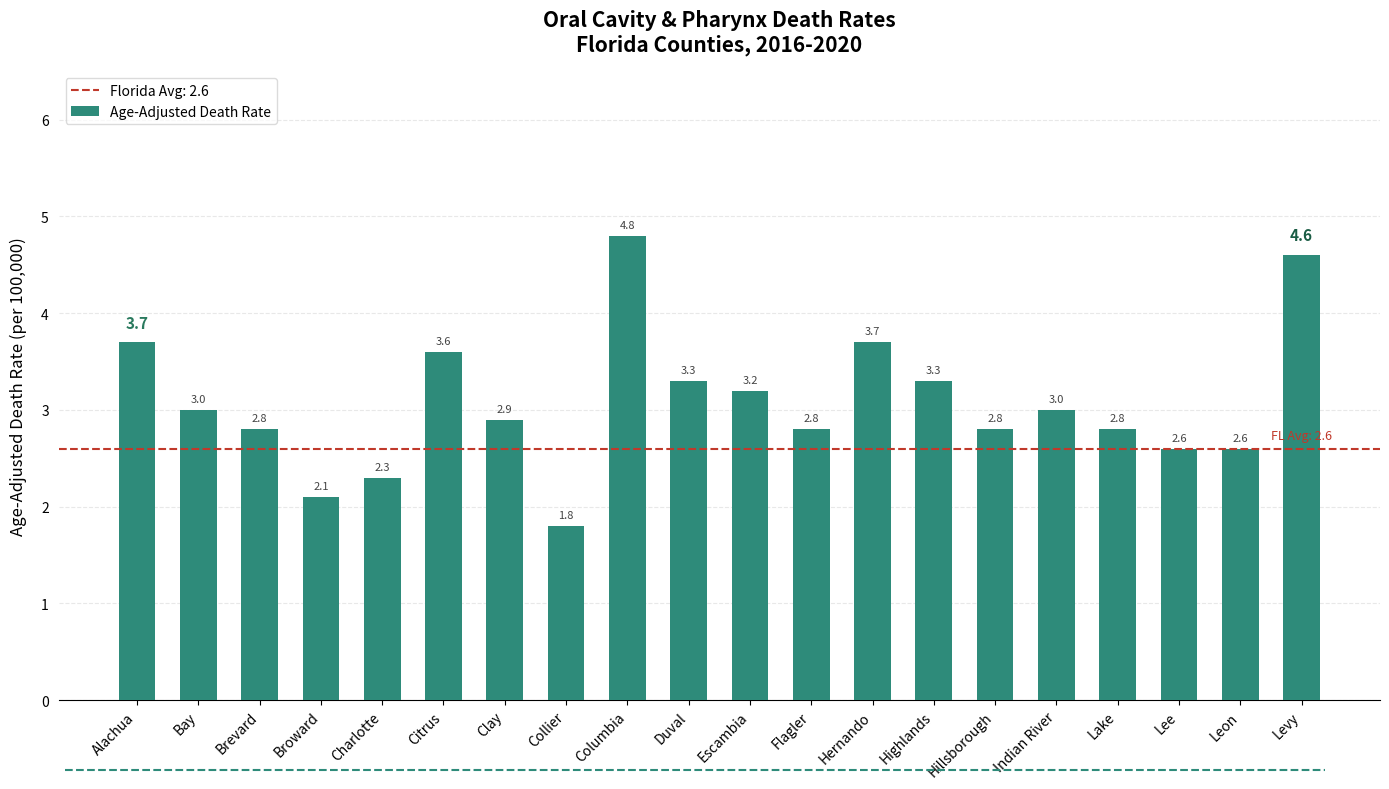

What is the sum of the values at Hernando and Levy?

8.3